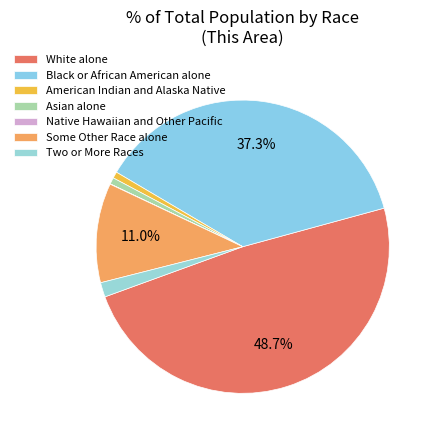

Is it true that Native Hawaiian and Other Pacific is 0% of the pie?

True